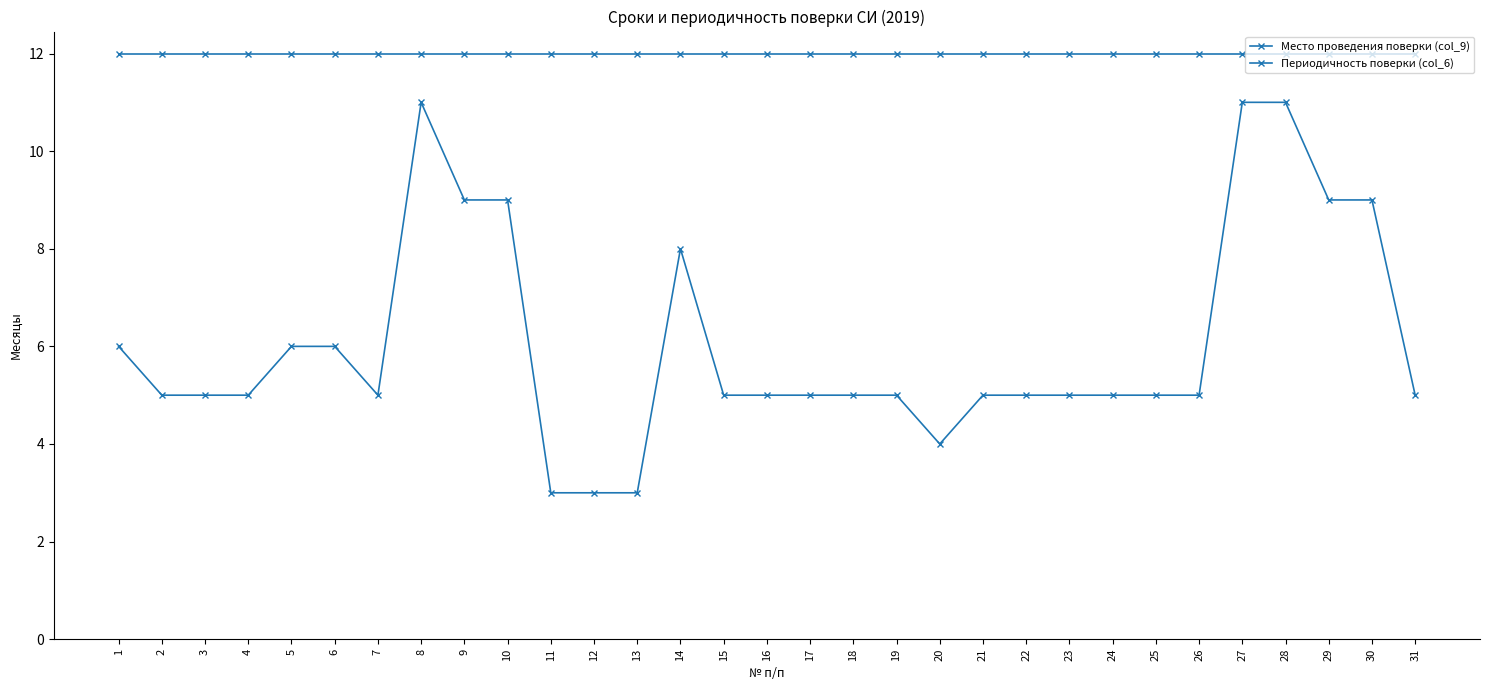

How many lines are shown in the chart?

2